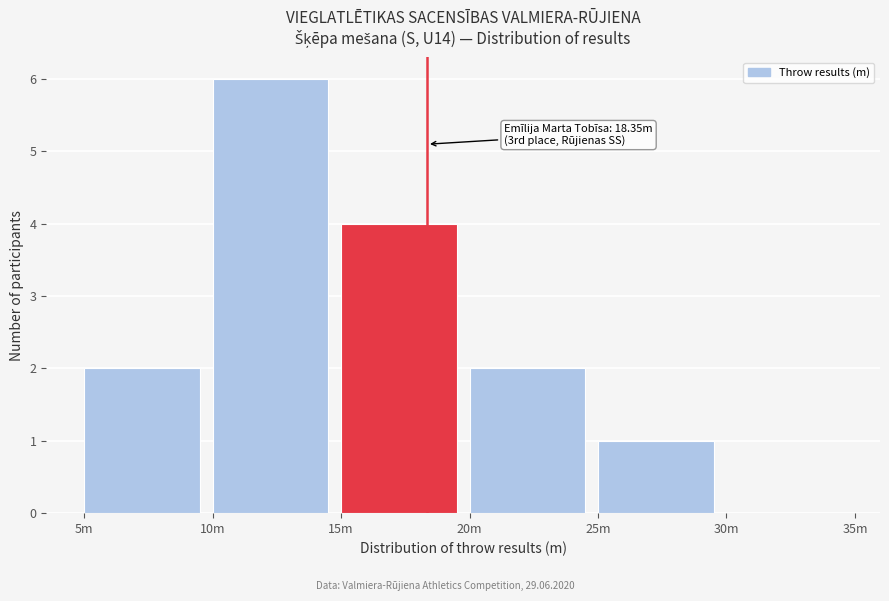

Reading right to left, list all the values displayed in this chart.

30m=0	25m=1	20m=2	15m=4	10m=6	5m=2